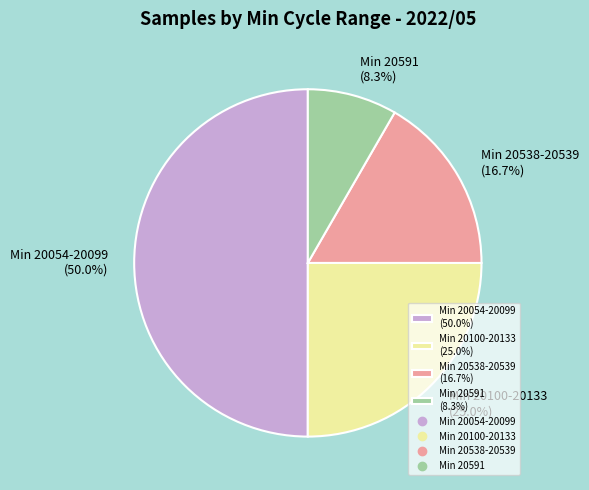

Rank the categories by value from lowest to highest.

Min 20591 (8.3%), Min 20538-20539 (16.7%), Min 20100-20133 (25.0%), Min 20054-20099 (50.0%)